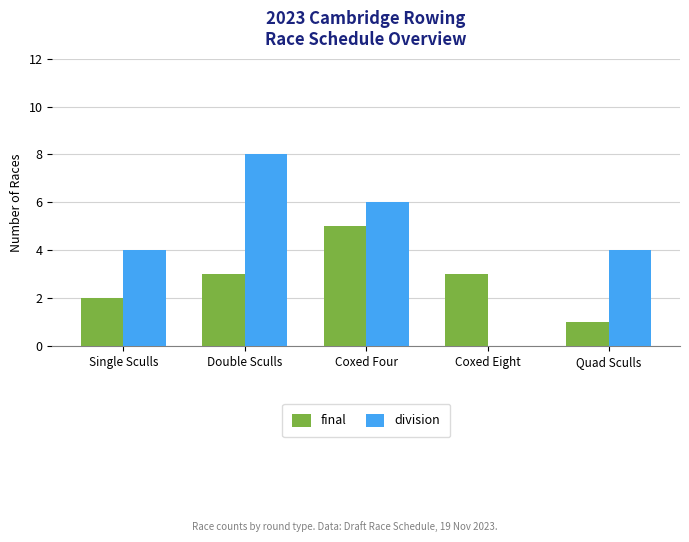

Read the division value at Single Sculls.

4